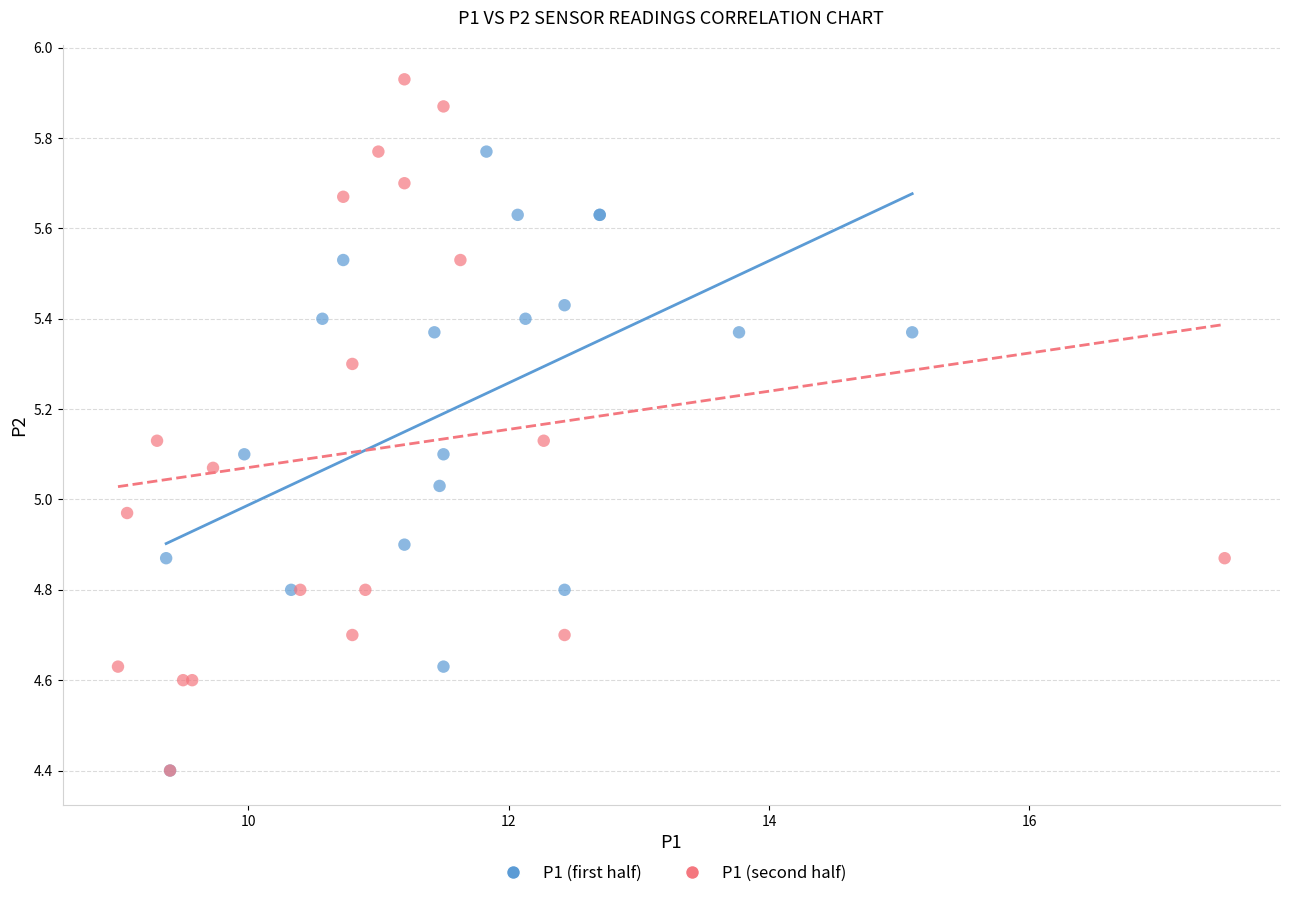

Which series contains the highest Y value?

P1 (second half)